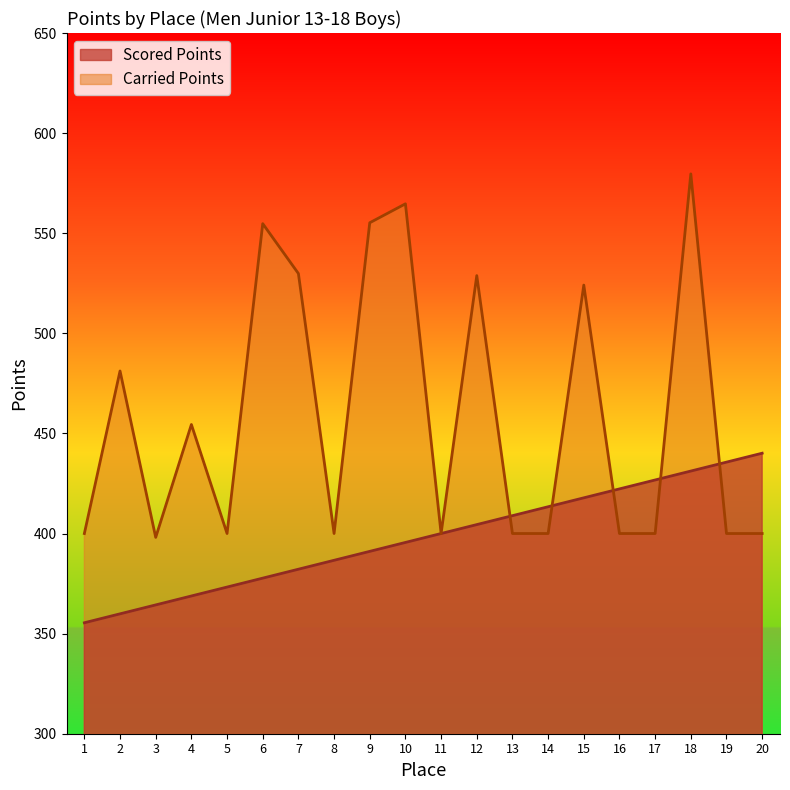

True or false: Carried Points and Scored Points cross at least once.

True